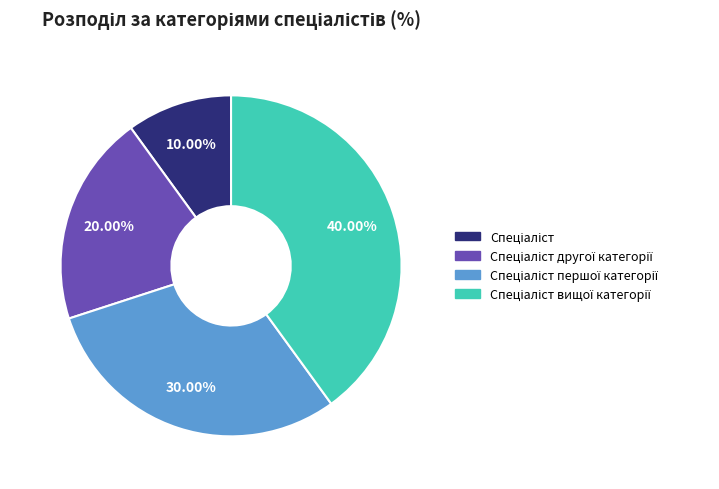

Is there a majority slice in this chart?

No